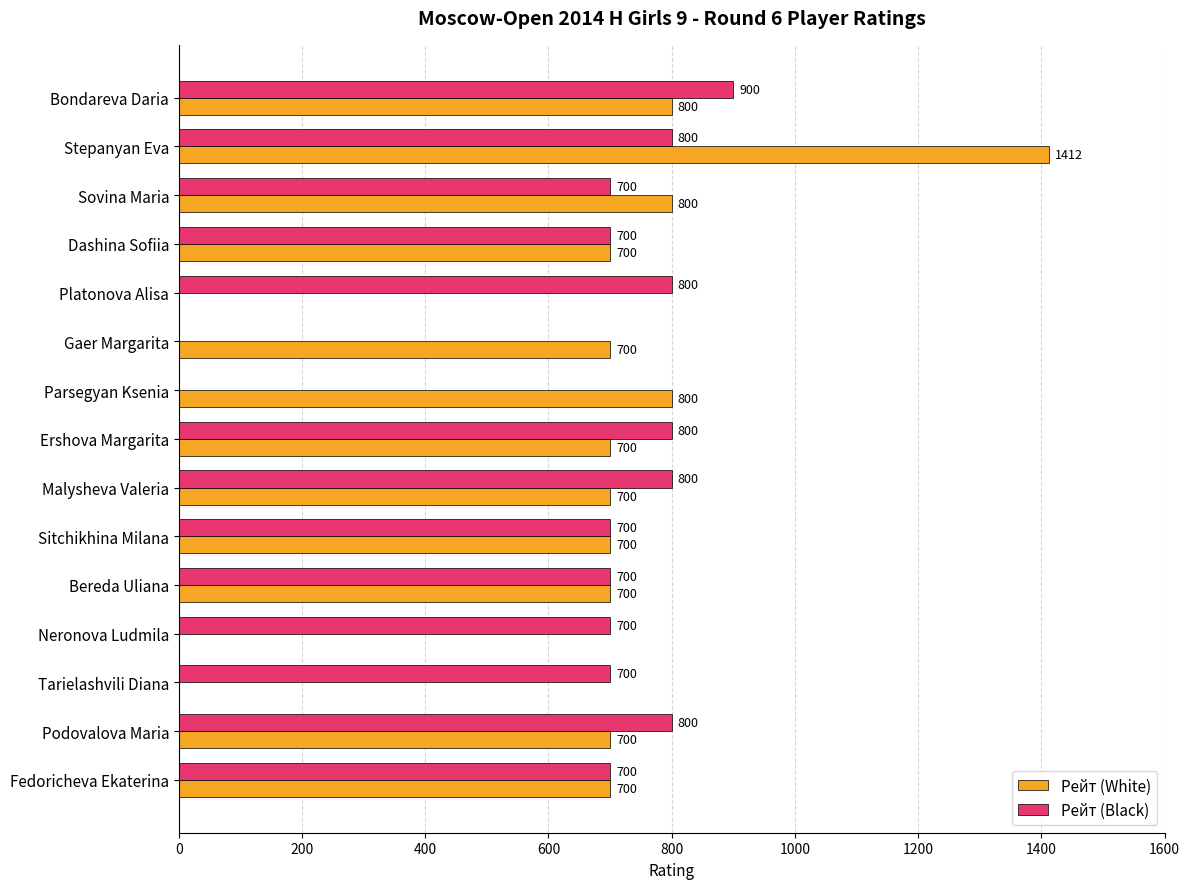

What is the sum of the Рейт (White) values at Ershova Margarita and Sovina Maria?

1500